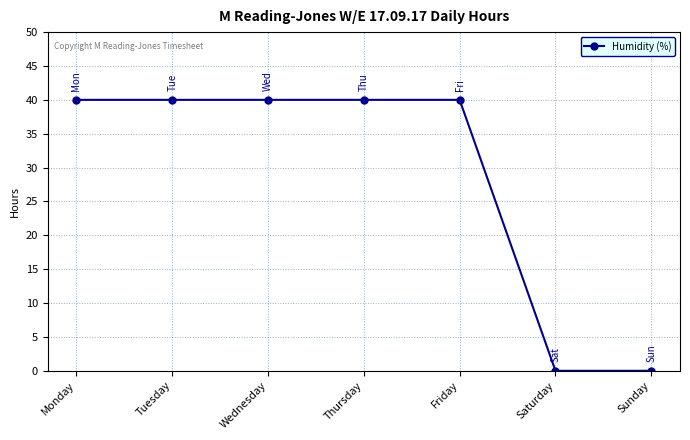

Reading left to right, extract all data points from this chart.

40	40	40	40	40	0	0